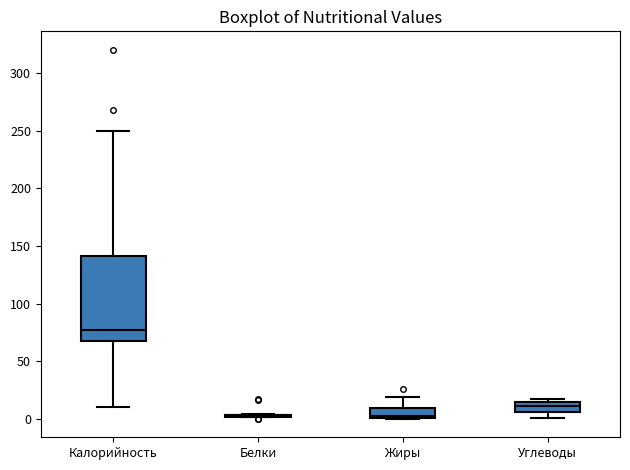

Reading left to right, read every box against the y-axis: the position of its median line, the range the box covers, and the ends of its whiskers. The values are not printed on the chart, so give them approximately, as read against the axis.

Калорийность: median 75, box 70 to 140, whiskers 10 to 250
Белки: box collapsed to a line at 5, whiskers 0 to 5
Жиры: median 5, box 0 to 10, whiskers 0 to 20
Углеводы: median 10, box 5 to 15, whiskers 0 to 15 (just above the box's upper edge)